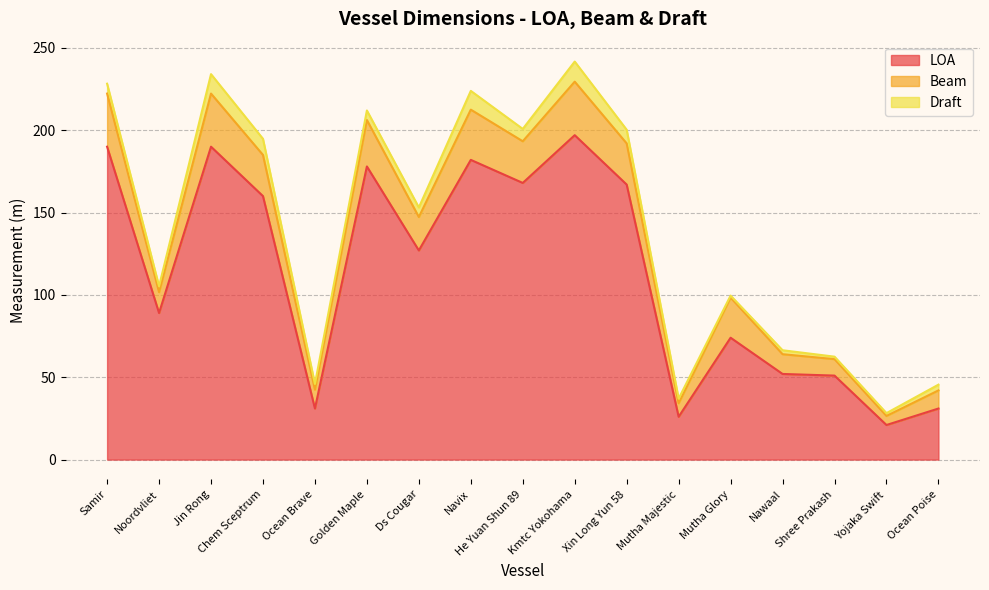

Which label corresponds to the largest value in the chart?

Kmtc Yokohama